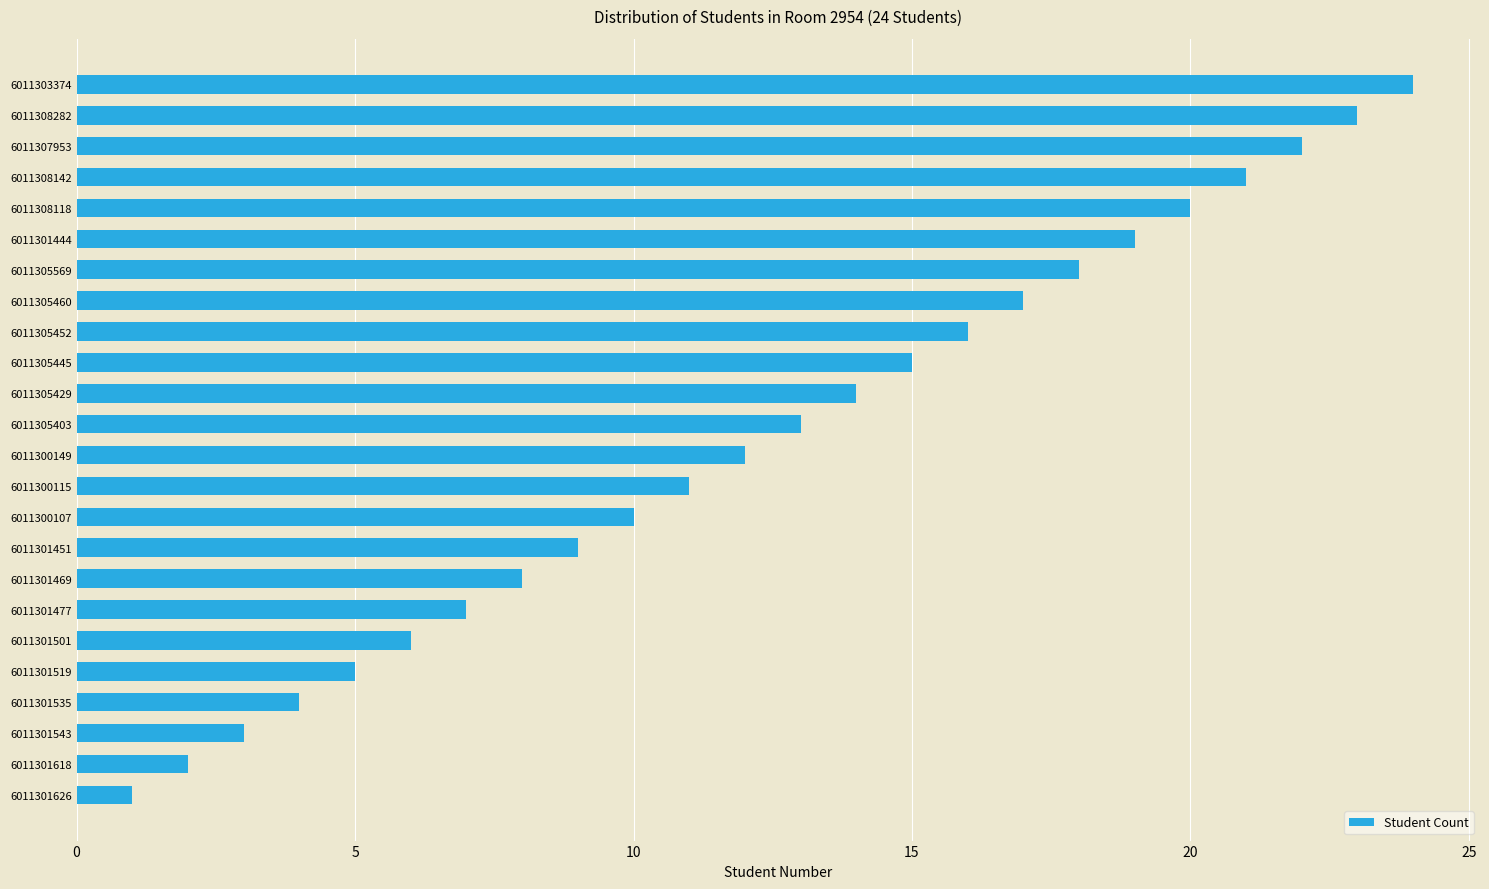

True or false: the data shows 23 at 6011308282.

True